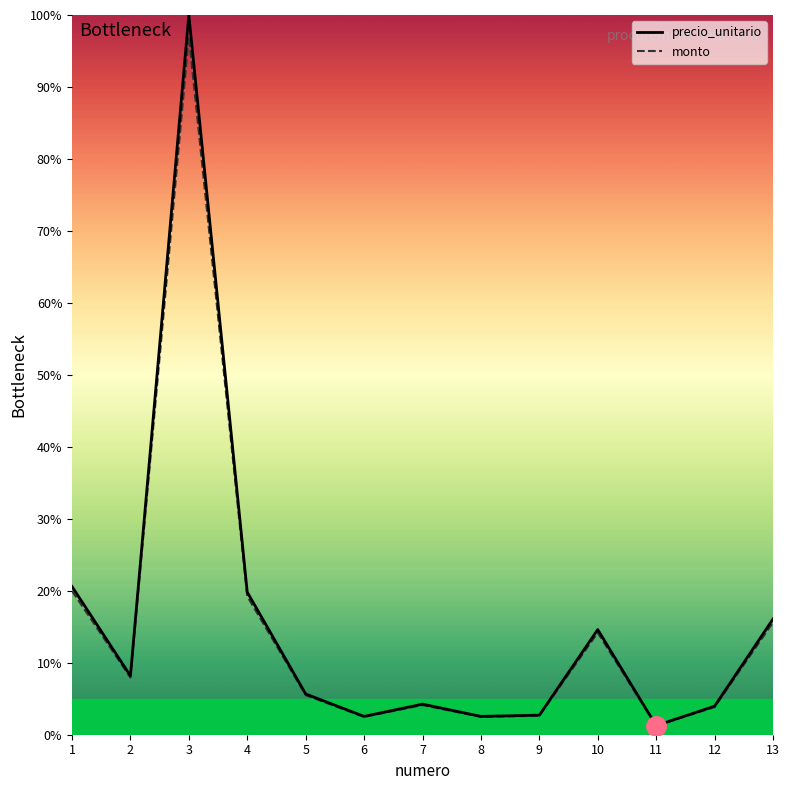

What are all the series names shown in the legend?

precio_unitario, monto